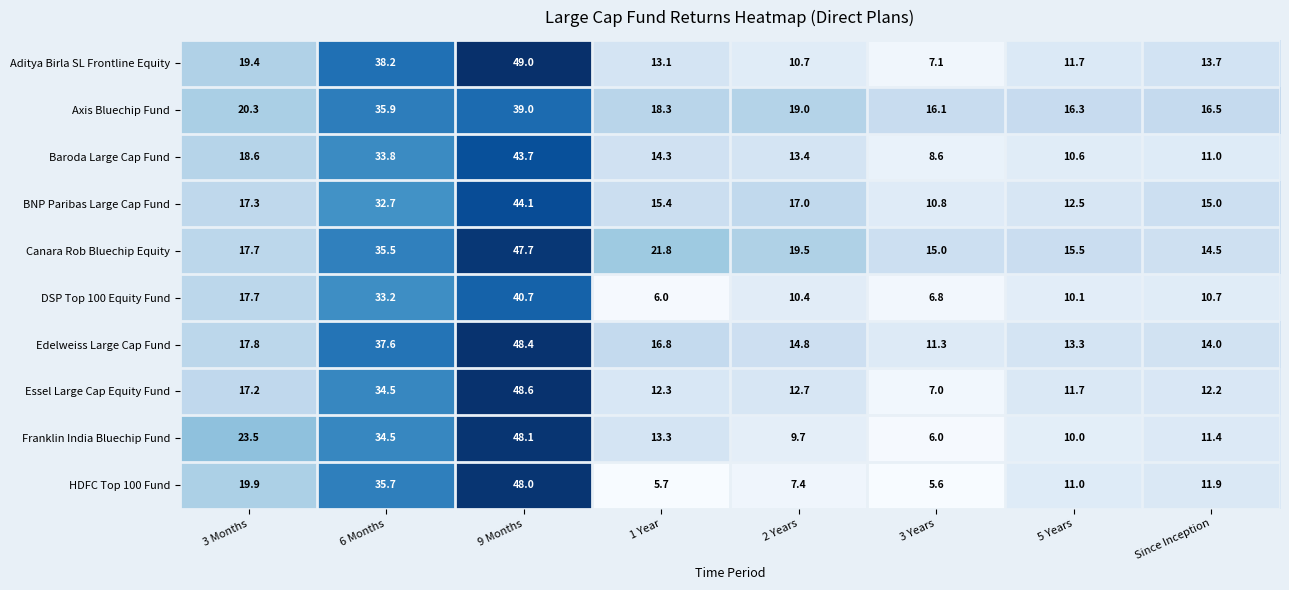

What is the sum of the Canara Rob Bluechip Equity values at 2 Years and 9 Months?

67.2